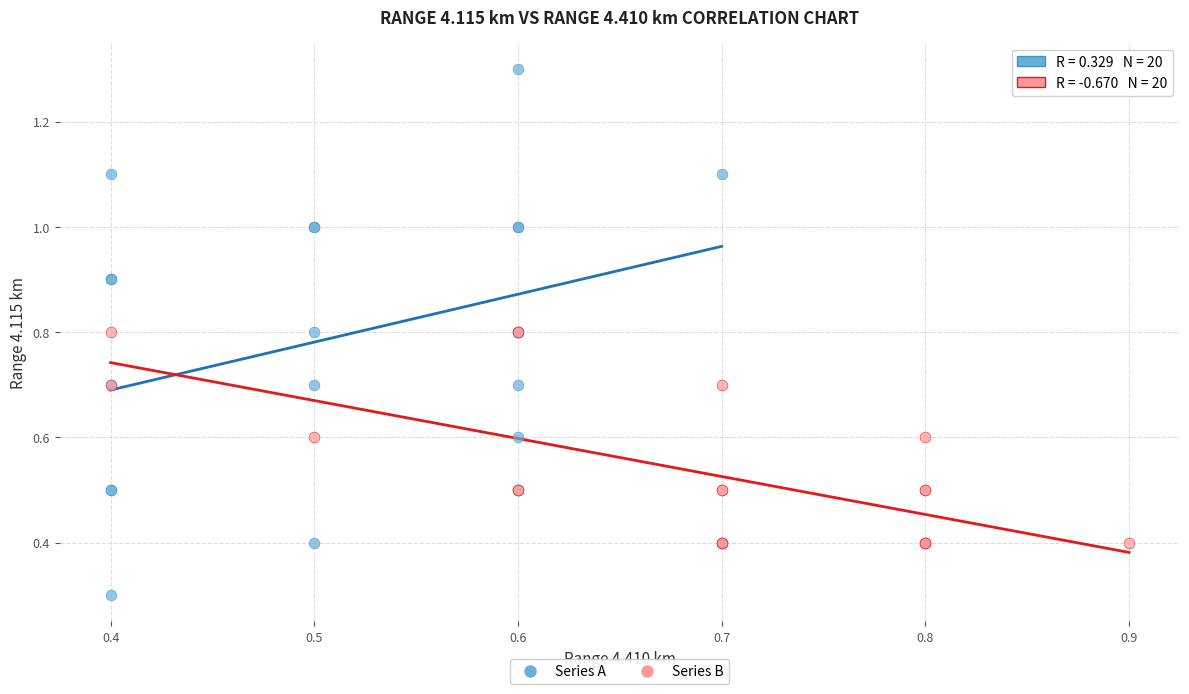

Which series has the widest spread of Y values?

Series A